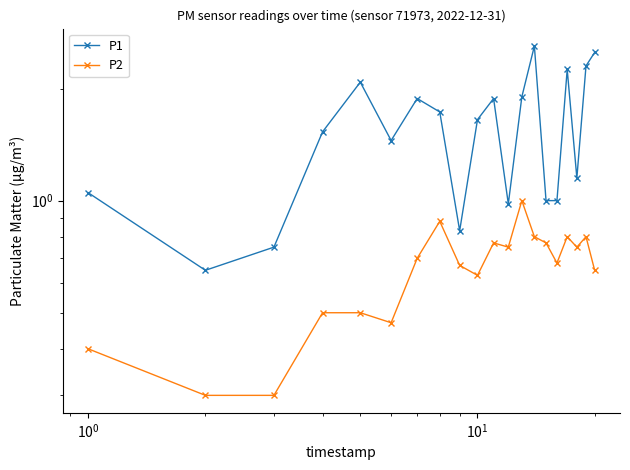

Does the chart have visible grid lines?

No